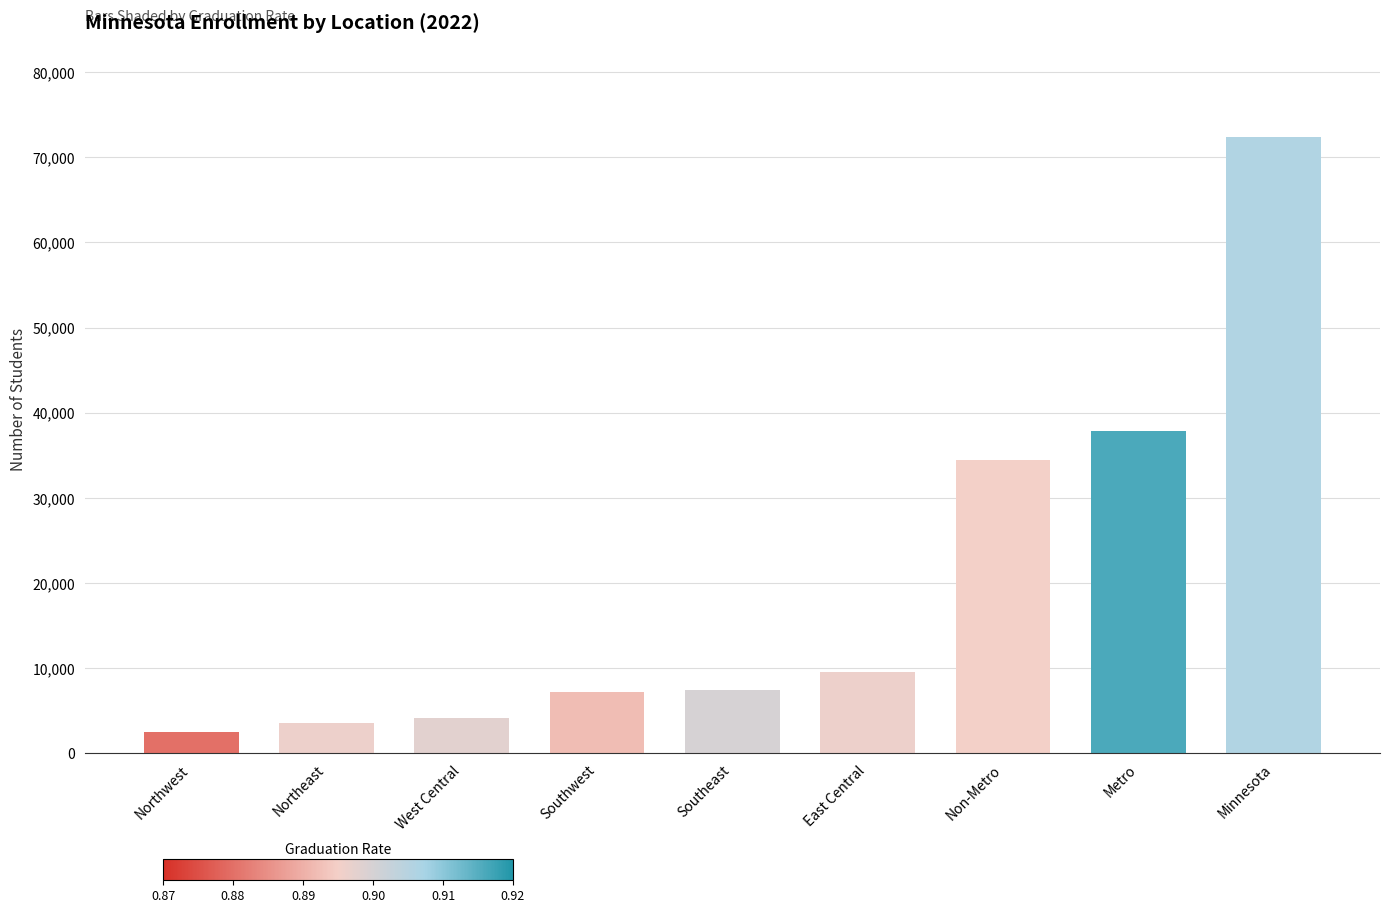

Approximately how many times larger is the value at Metro compared to Non-Metro?

1.1